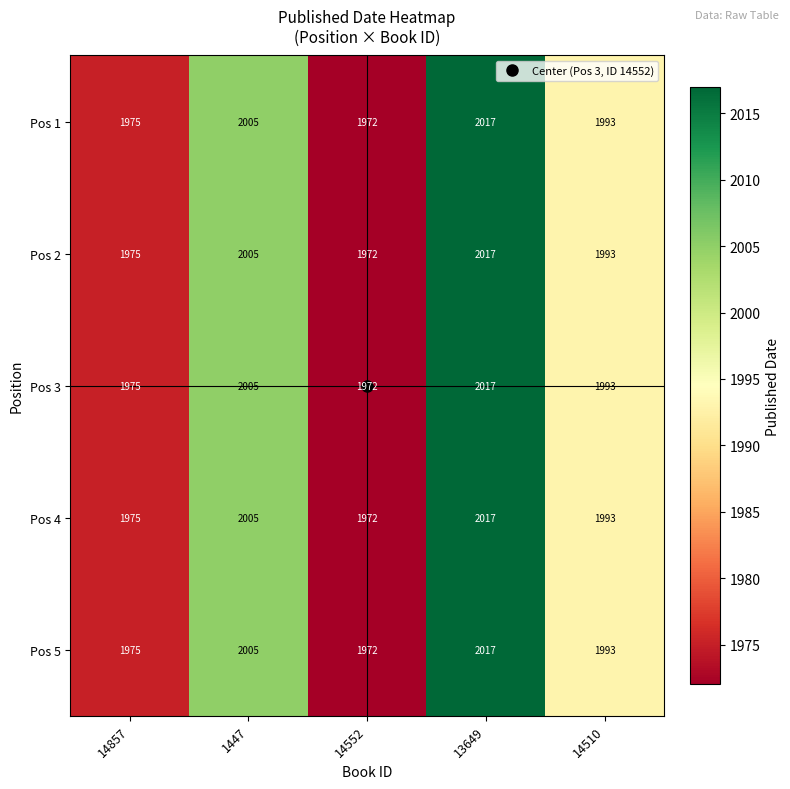

List the labels in order of Pos 3 value, smallest first.

14552, 14857, 14510, 1447, 13649